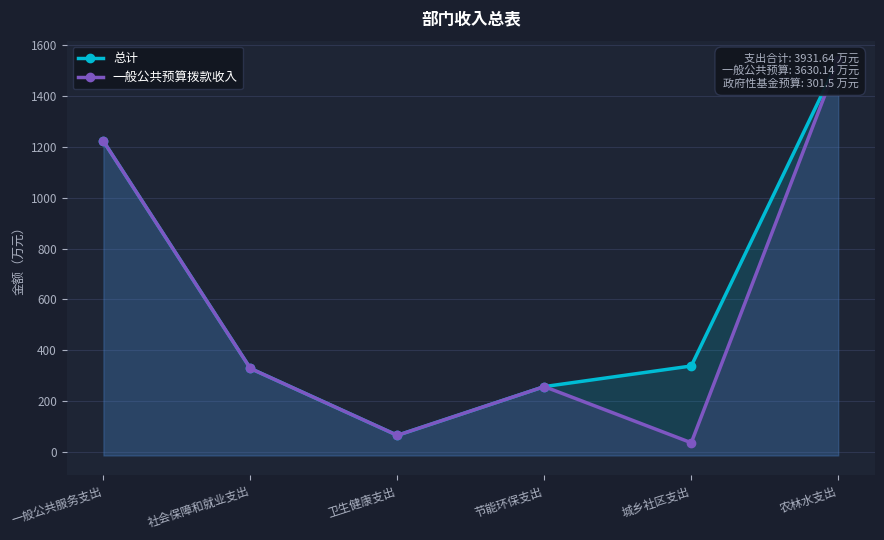

How many data points in 总计 are above 338?

3